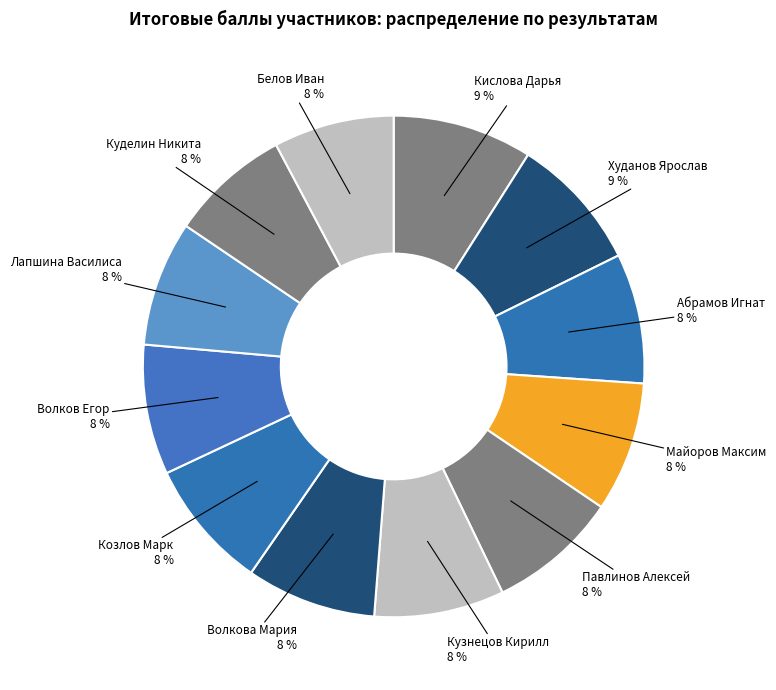

Does Павлинов Алексей account for over 50% of the chart?

No